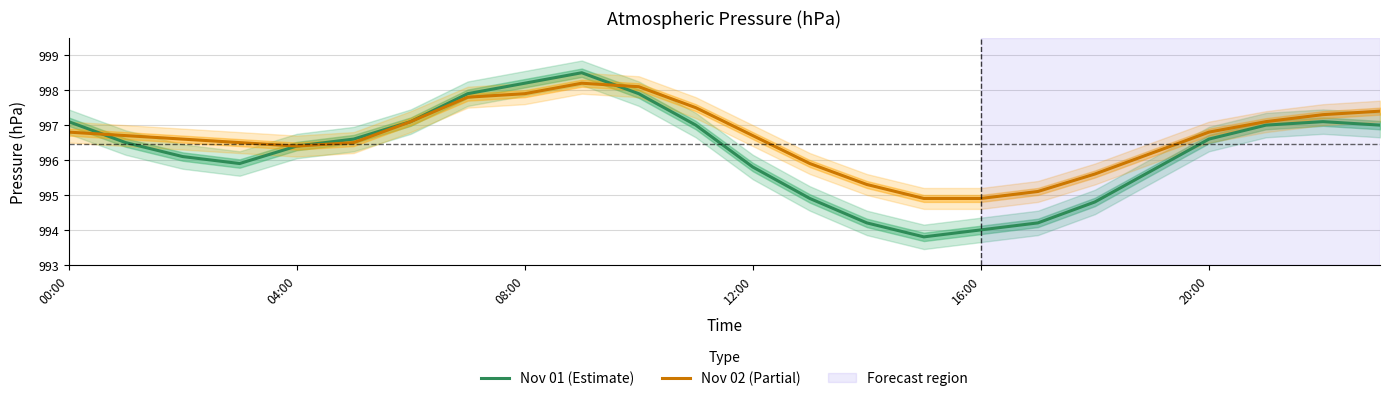

What is the lowest value of the Nov 02 (Partial) series?

994.9